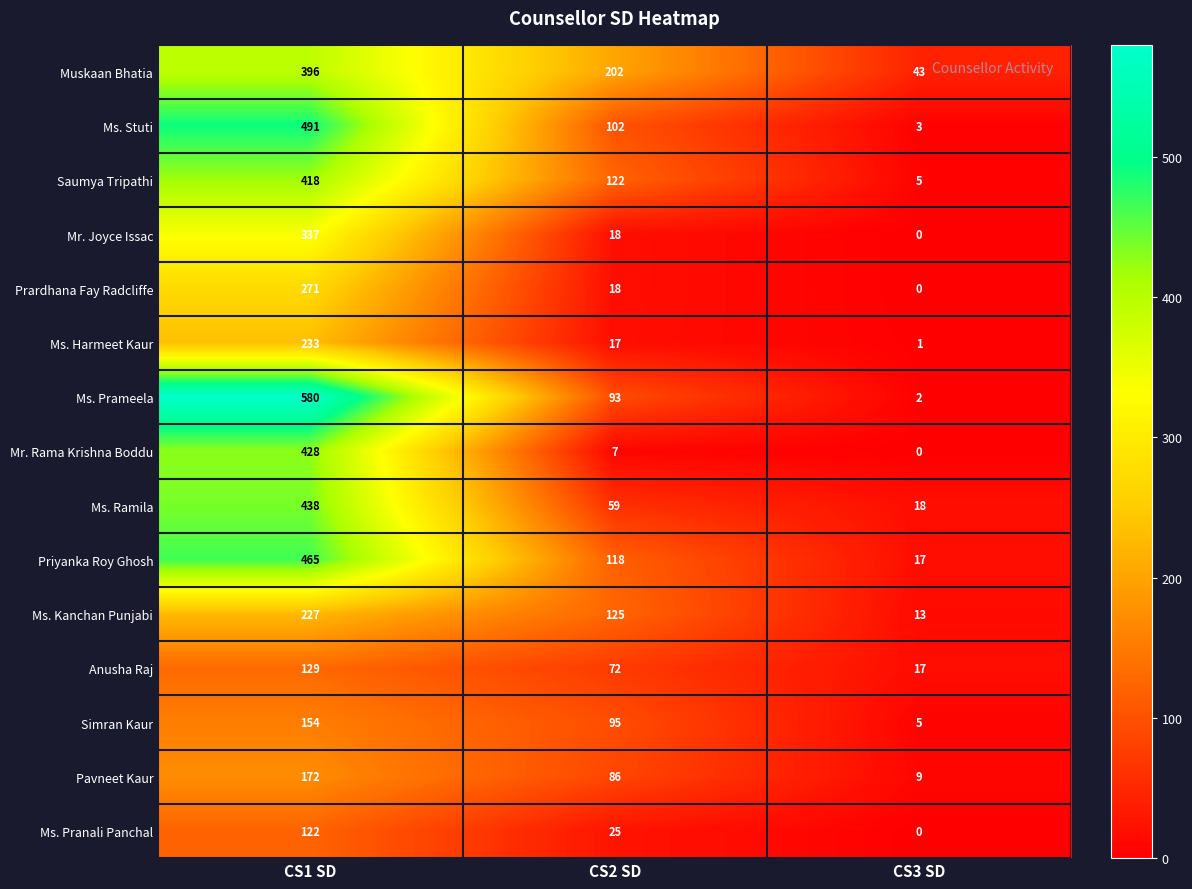

What is the total value across all series at CS3 SD?

133